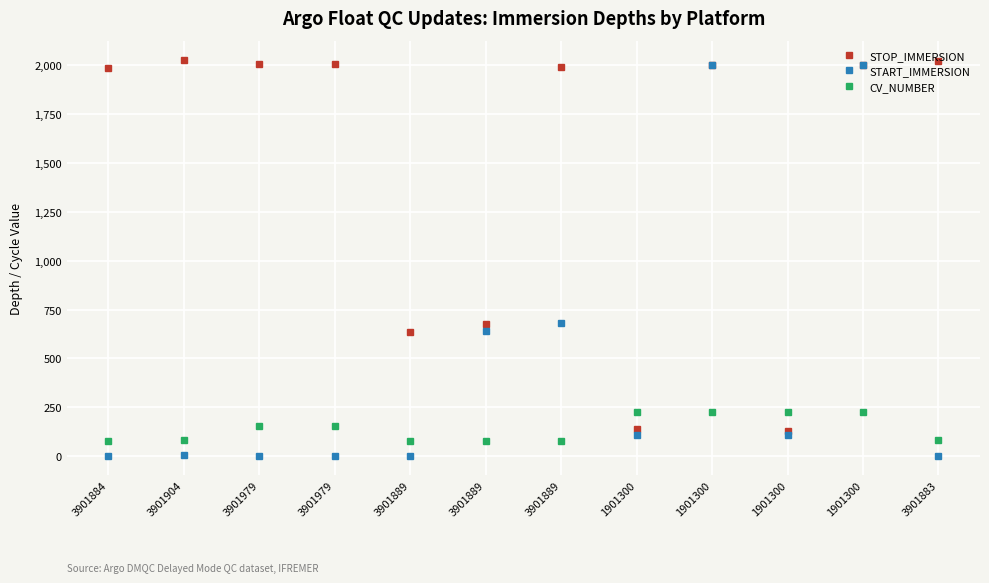

At which label does STOP_IMMERSION first exceed 1999?

3901904